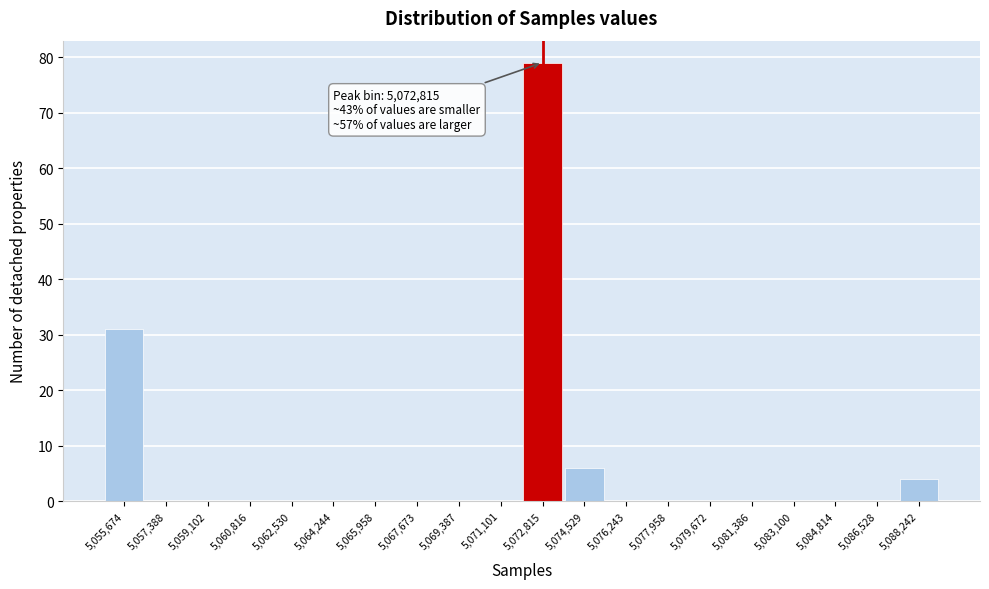

Which range on the x-axis has the tallest bar?

5072000 to 5073600